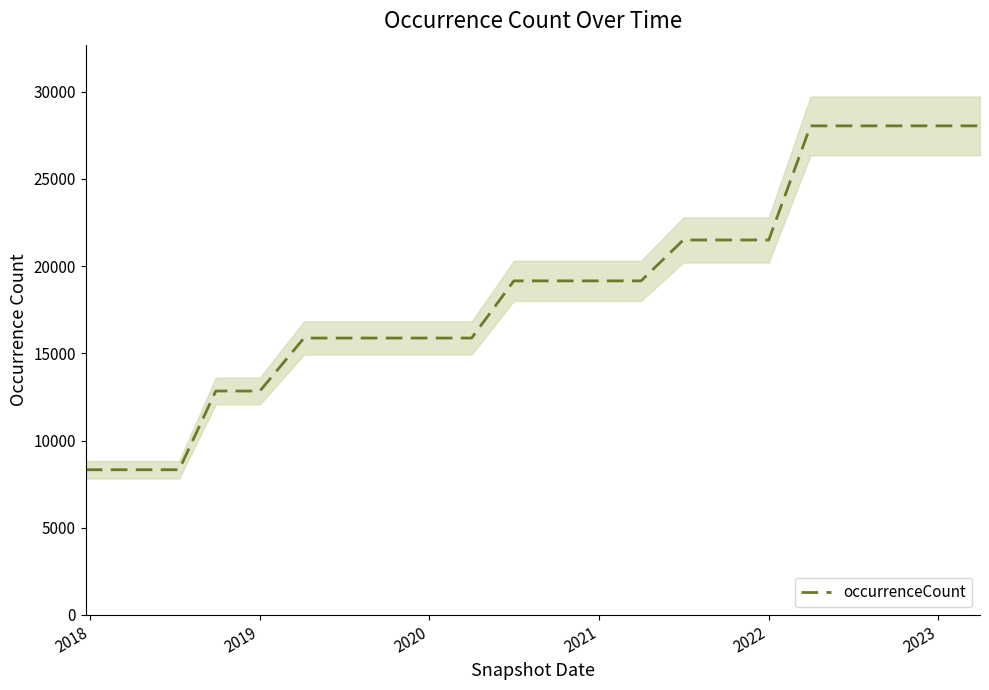

Count the number of categories in the chart.

22